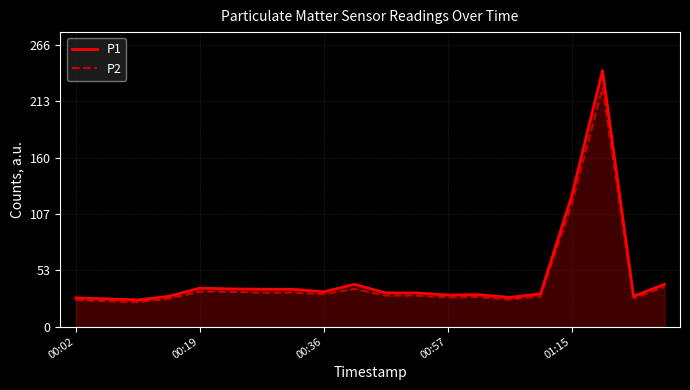

Which series has the widest spread of values?

P1